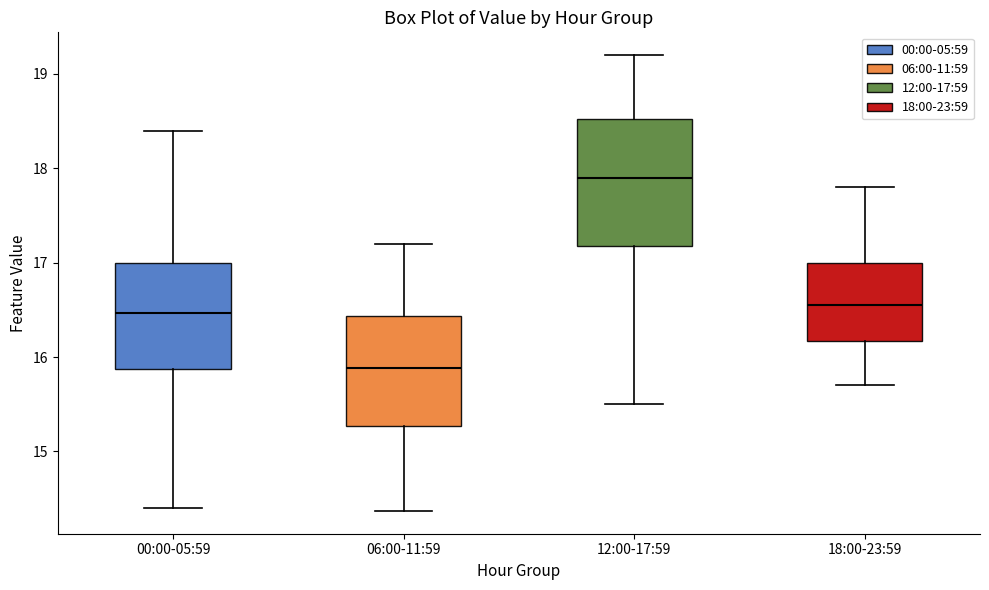

Reading left to right, read every box against the y-axis: the position of its median line, the range the box covers, and the ends of its whiskers. The values are not printed on the chart, so give them approximately, as read against the axis.

00:00-05:59: median 16.5, box 15.9 to 17.0, whiskers 14.4 to 18.4
06:00-11:59: median 15.9, box 15.3 to 16.4, whiskers 14.4 to 17.2
12:00-17:59: median 17.9, box 17.2 to 18.5, whiskers 15.5 to 19.2
18:00-23:59: median 16.6, box 16.2 to 17.0, whiskers 15.7 to 17.8